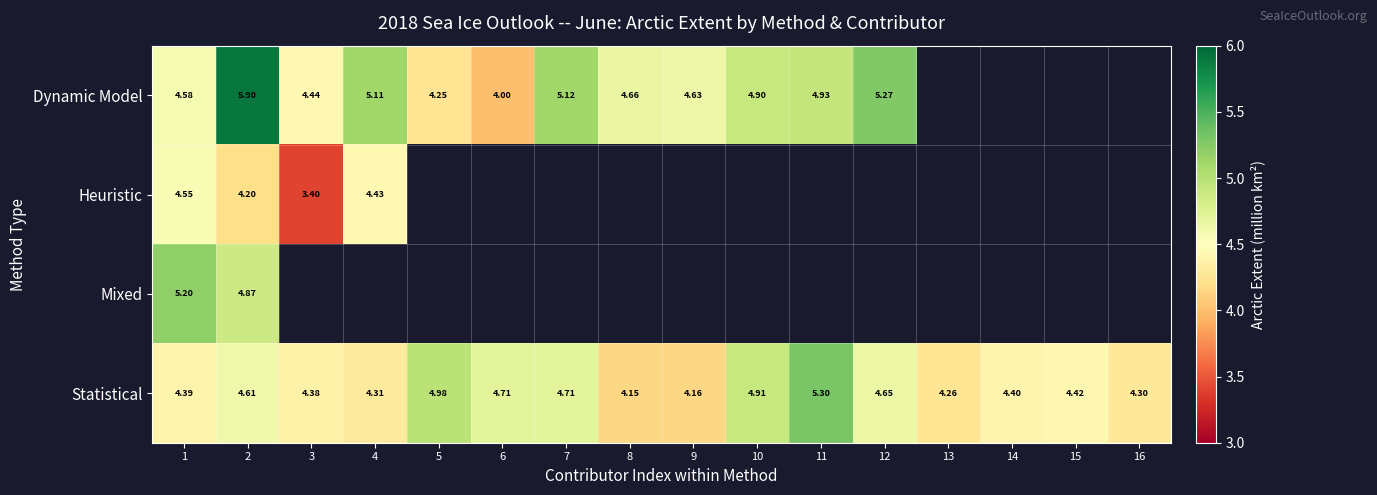

At 2, list the series in order from largest to smallest.

Dynamic Model, Mixed, Statistical, Heuristic